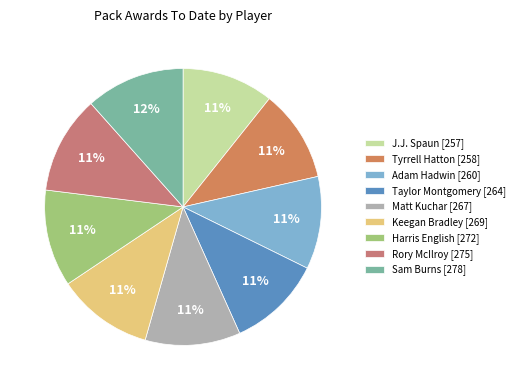

How much of the chart is everything except Matt Kuchar [267]?

88.9%